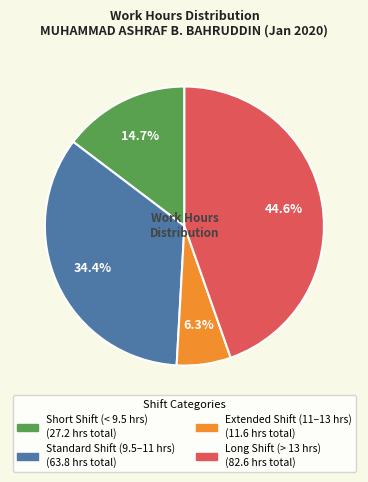

Is there any slice that represents more than half of the pie?

No